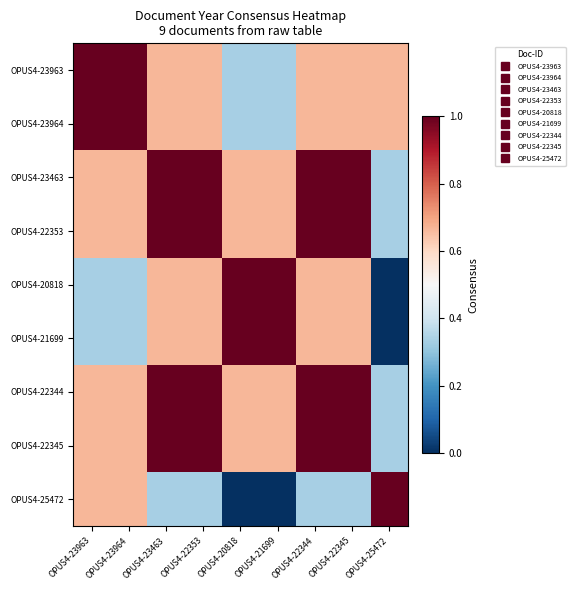

What is the greatest value displayed?

1.0